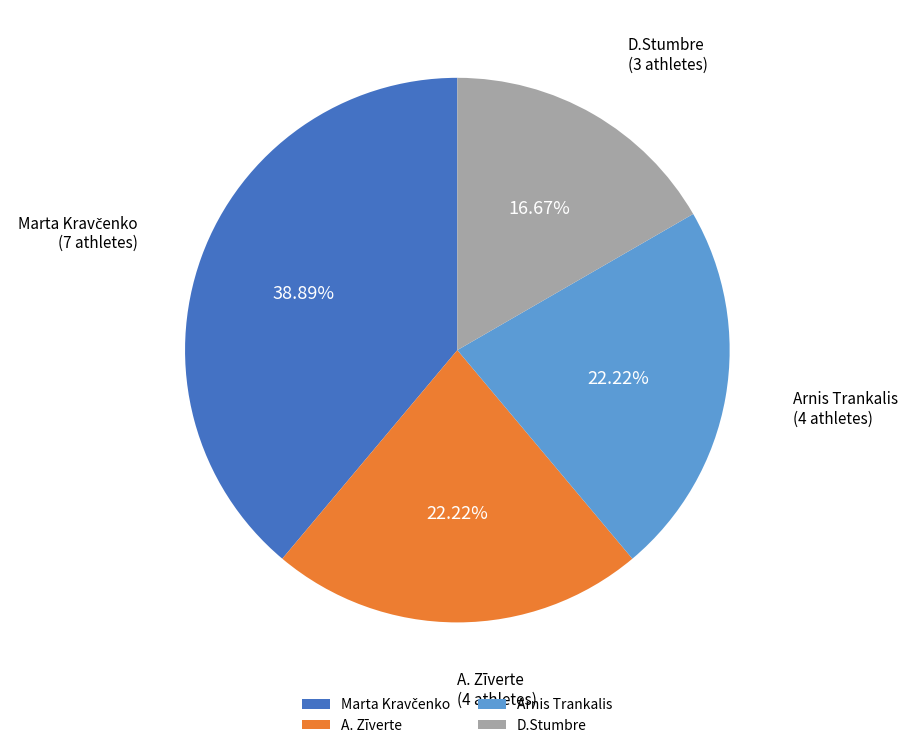

To the nearest percent, what is the difference between the D.Stumbre and A. Zīverte slice percentages?

6%